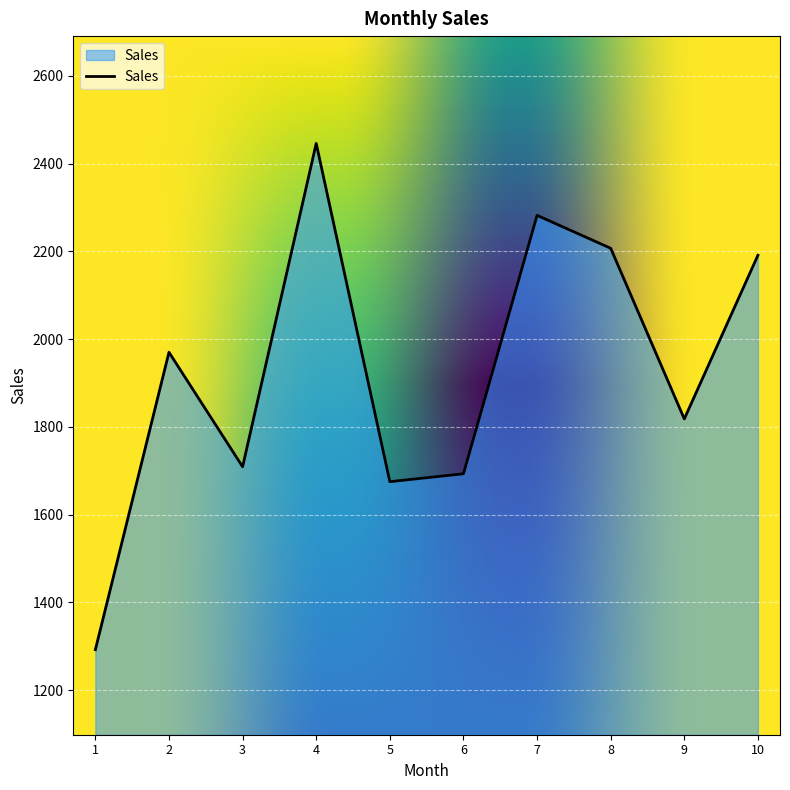

What is the greatest value displayed?

2446.0